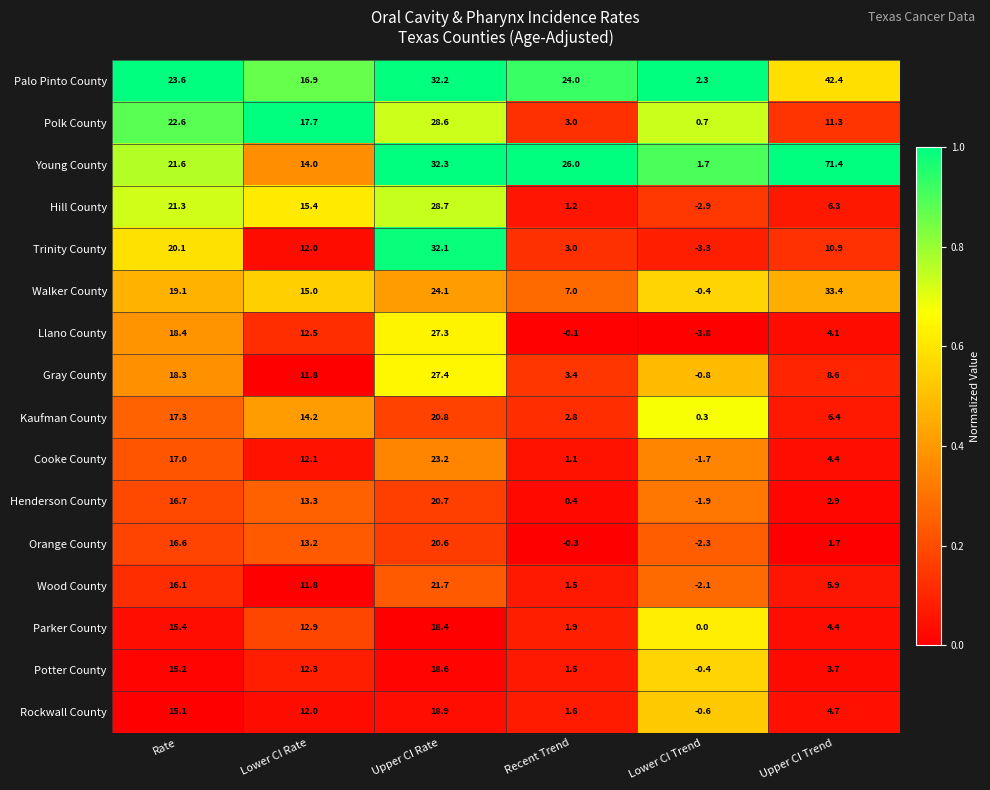

True or false: Llano County has a value of 12.5 at Lower CI Rate.

True